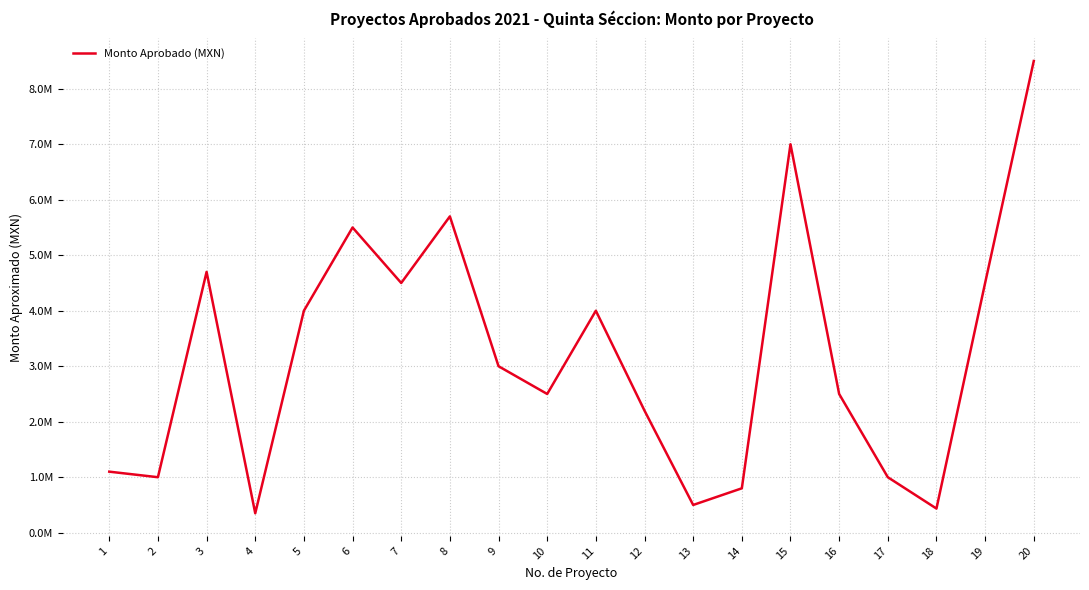

Does the chart display data point markers on the line(s)?

No